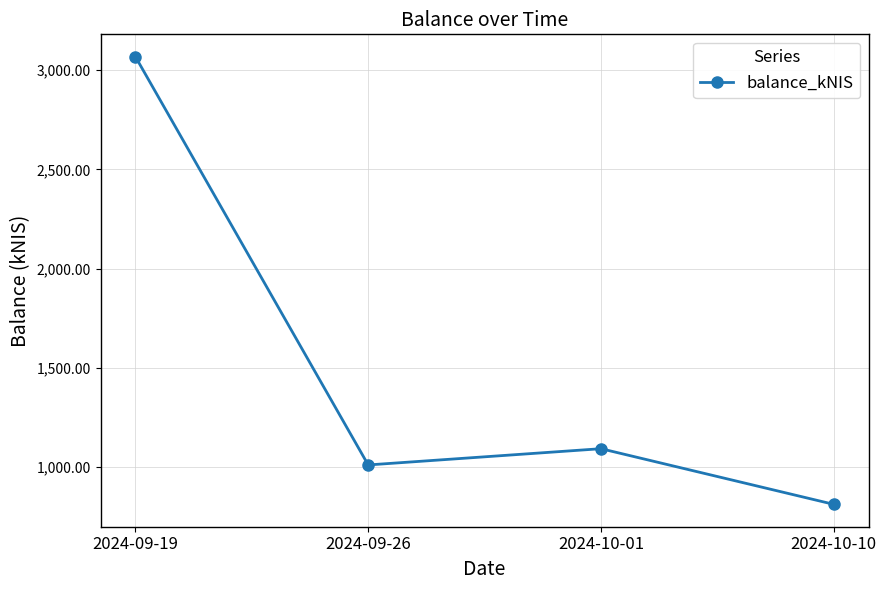

The chart shows a value of 1418.1 at 2024-09-19. True or false?

False